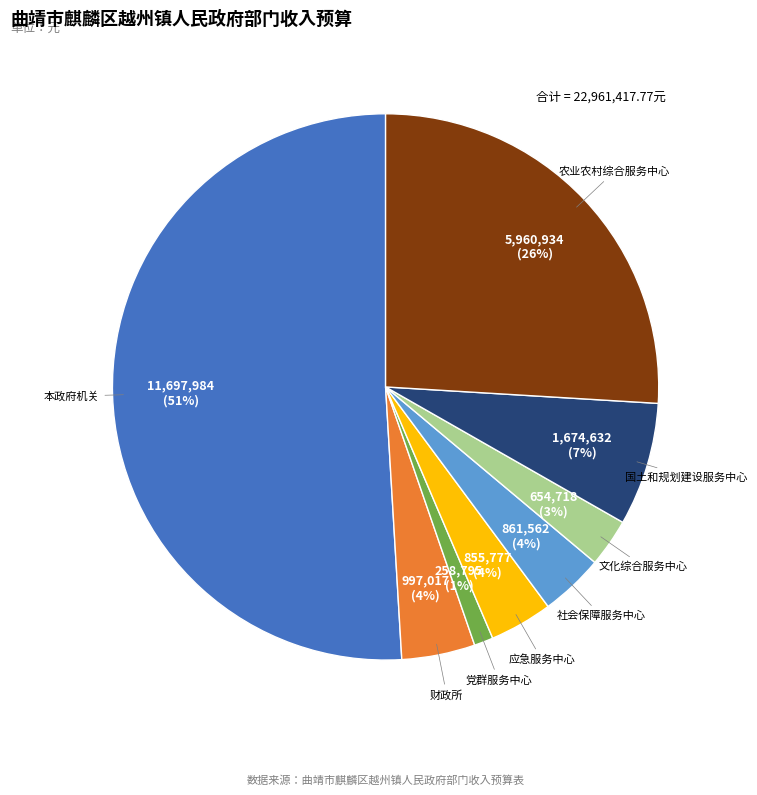

Does 本政府机关 account for over 50% of the chart?

Yes